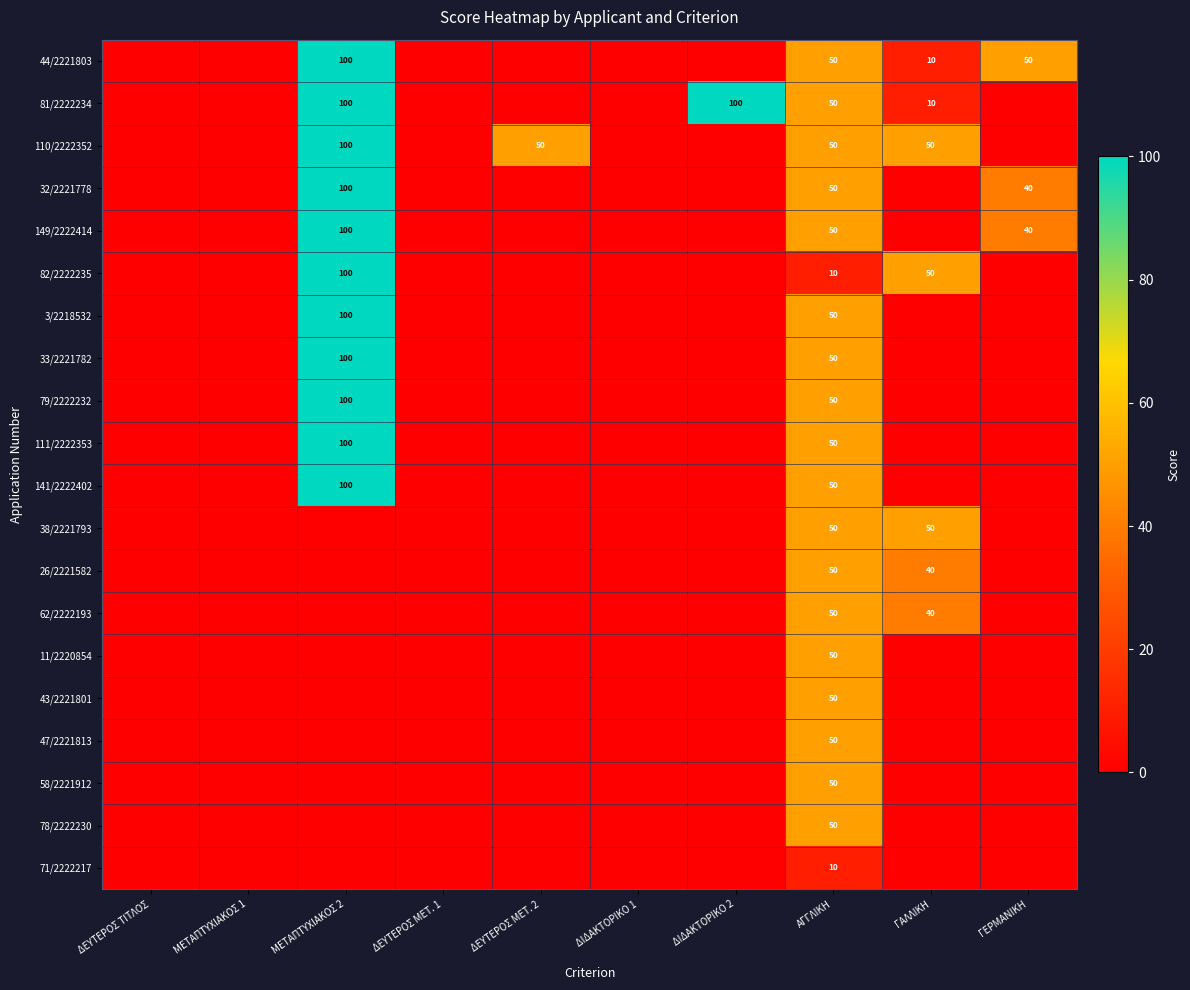

What is the difference between the maximum and minimum values in the 110/2222352 series?

100